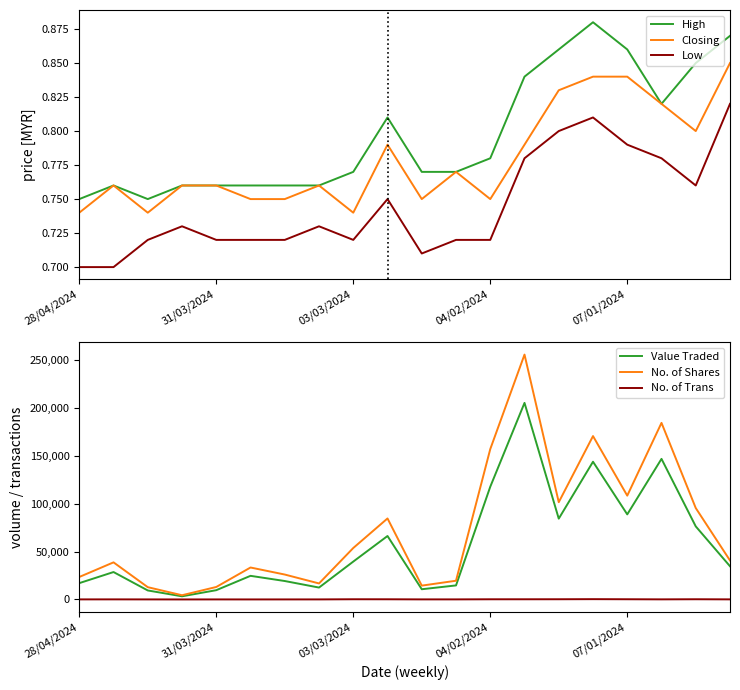

The value of Low at 28/04/2024 is 0.7. True or false?

True